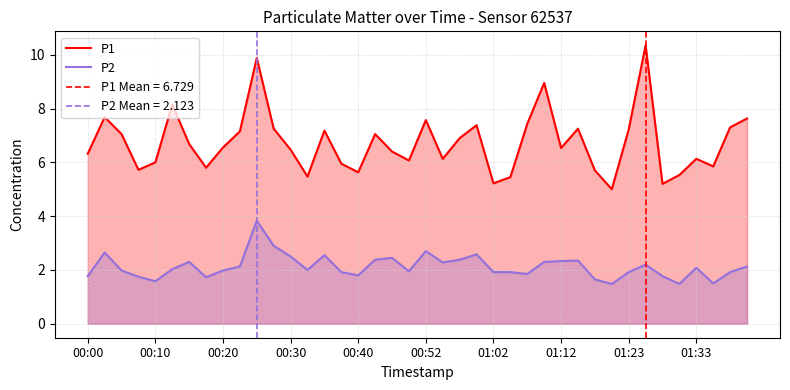

List the series in order of their overall mean, lowest first.

P2, P1